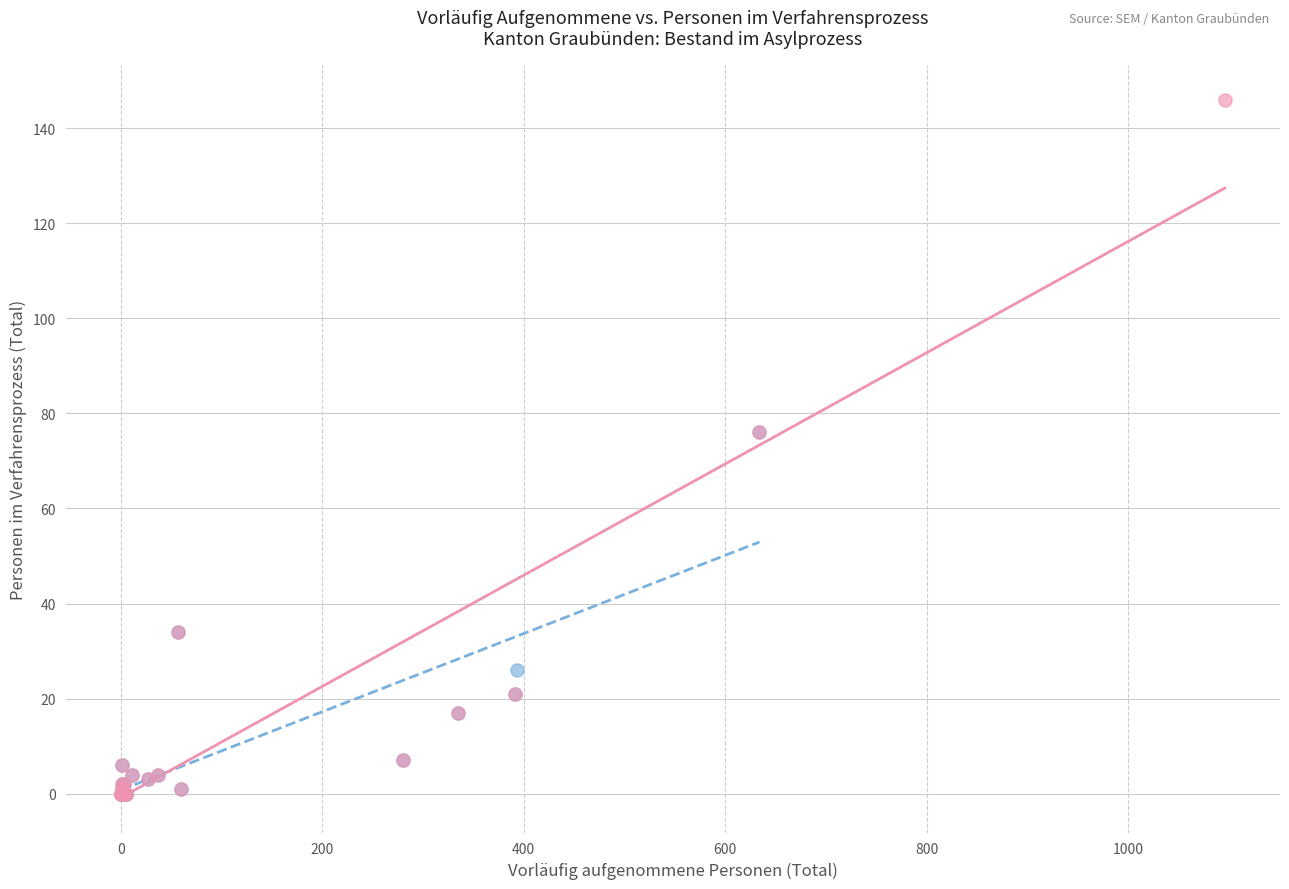

Which series reaches the maximum Y coordinate?

Total Personen